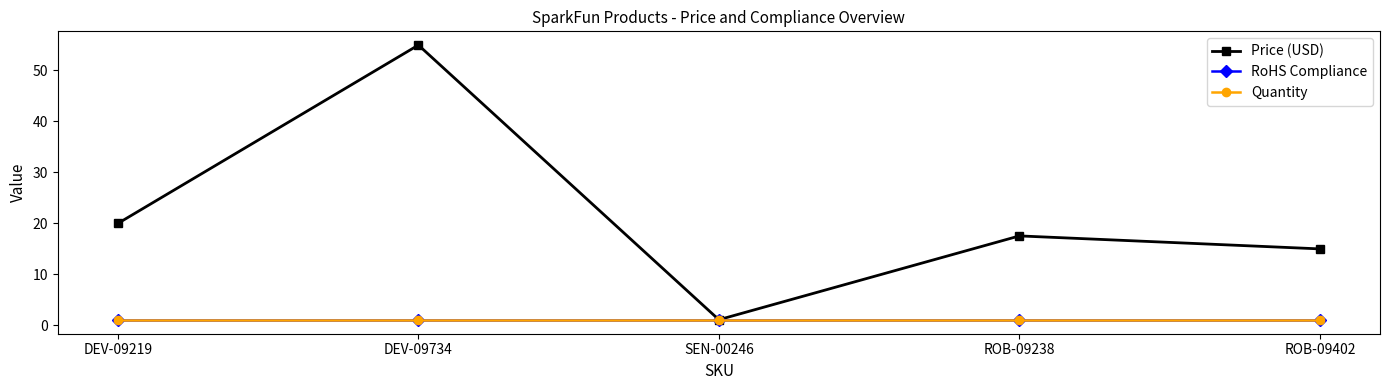

Where does the Price (USD) series first go above 17?

DEV-09219